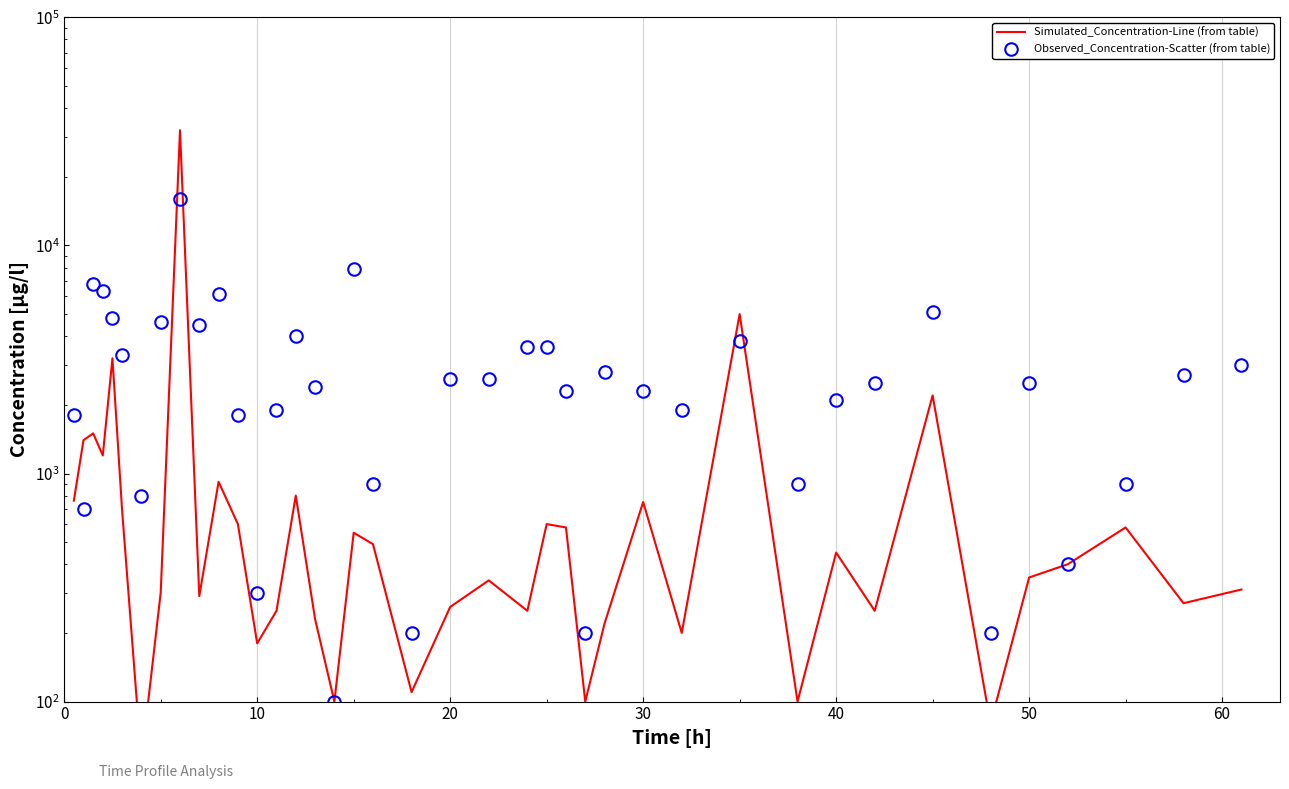

Does the chart display data point markers on the line(s)?

No